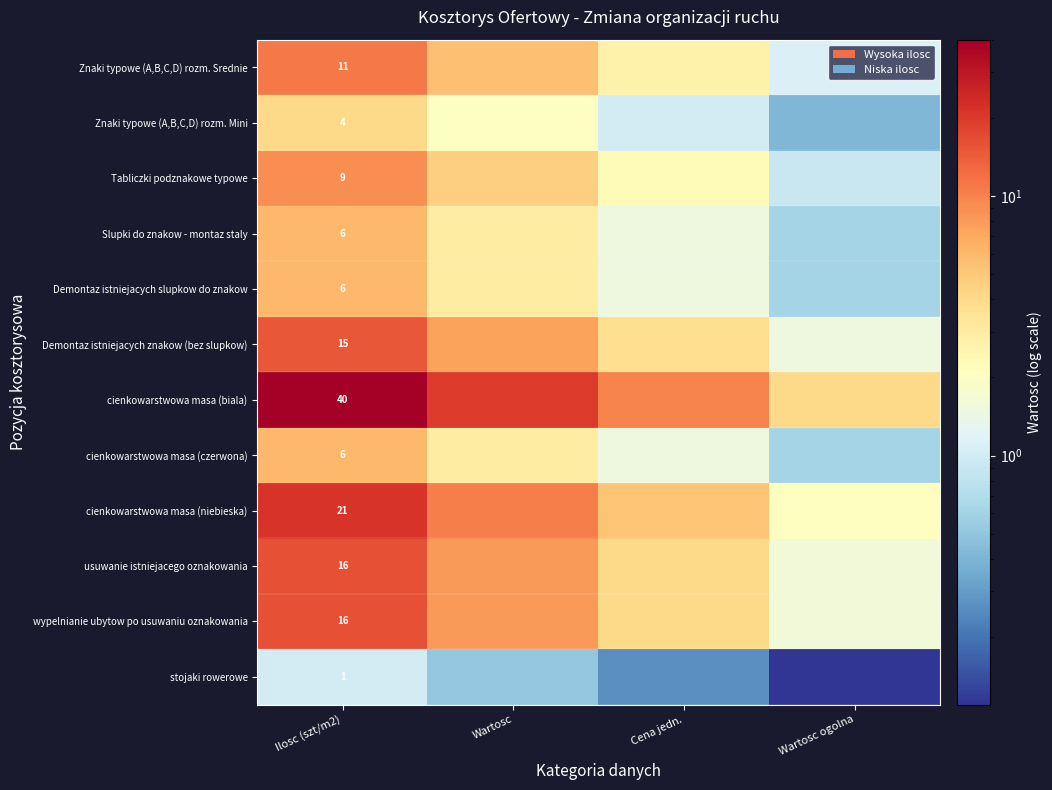

Which category has the highest value across all series?

Ilosc (szt/m2)